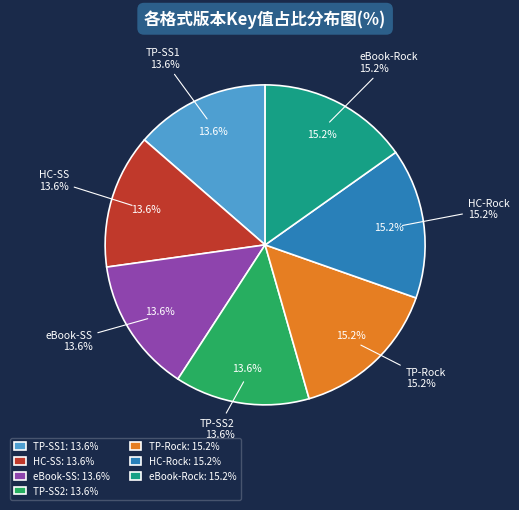

Which category has the smallest portion of the pie?

Trade Paperback (Stone Soup)